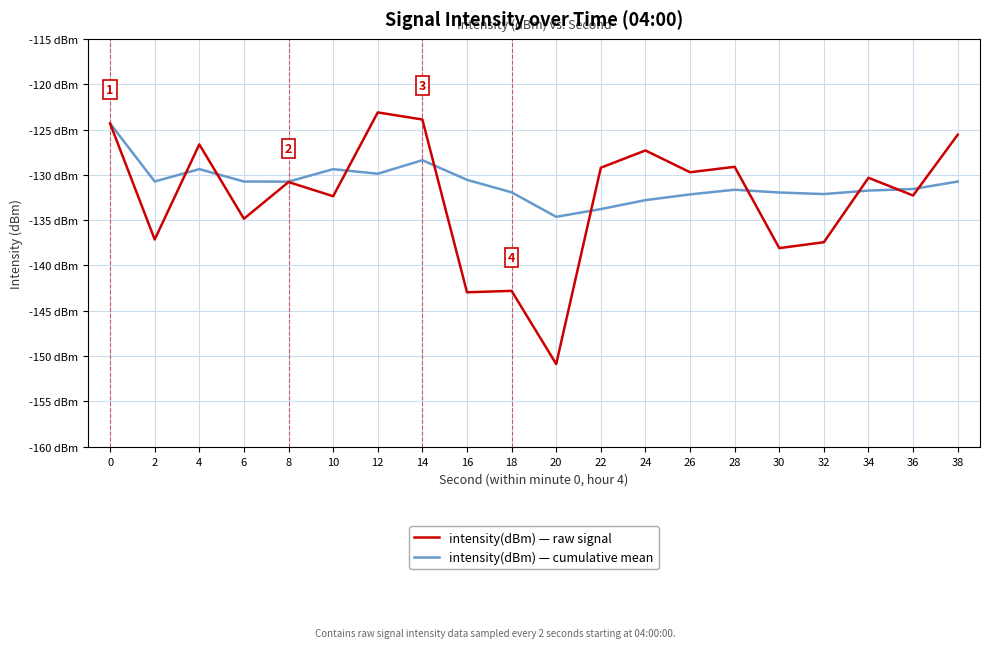

Where is the first local maximum for intensity(dBm) — cumulative mean?

4